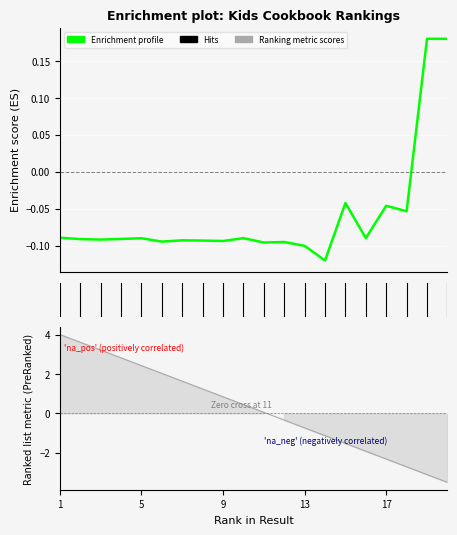

At which category does the chart reach its peak across all series?

20